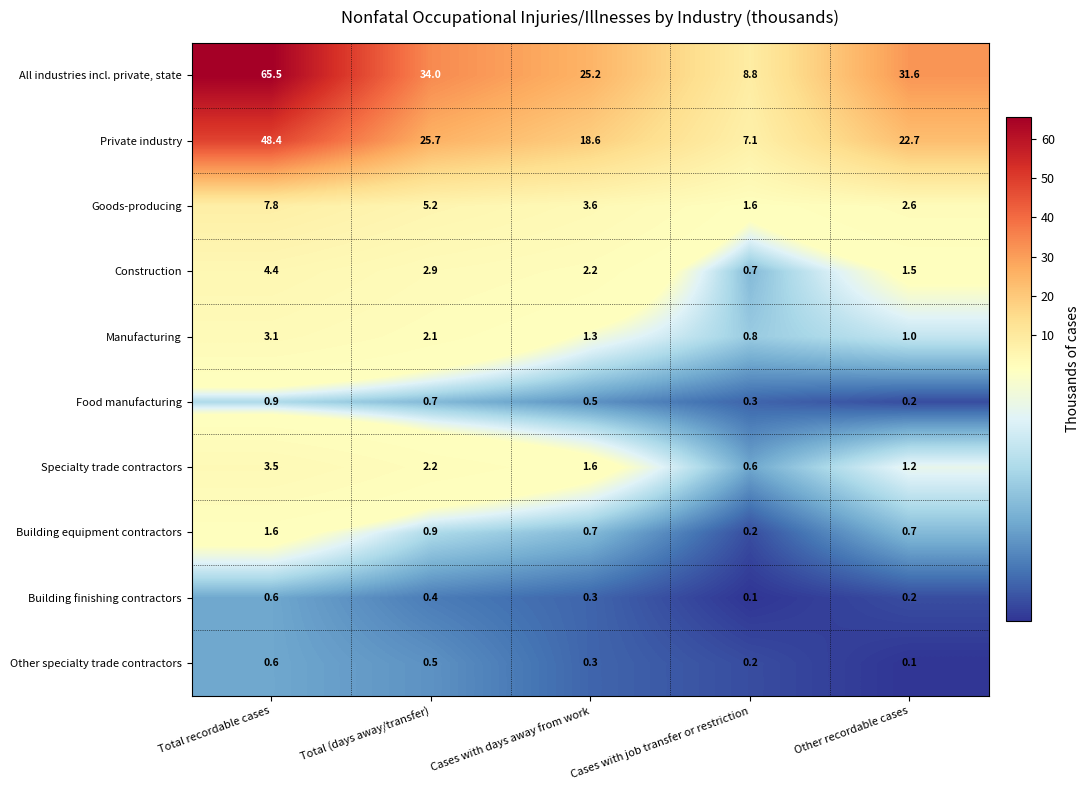

What is the difference between the highest and lowest values at Other recordable cases?

31.5